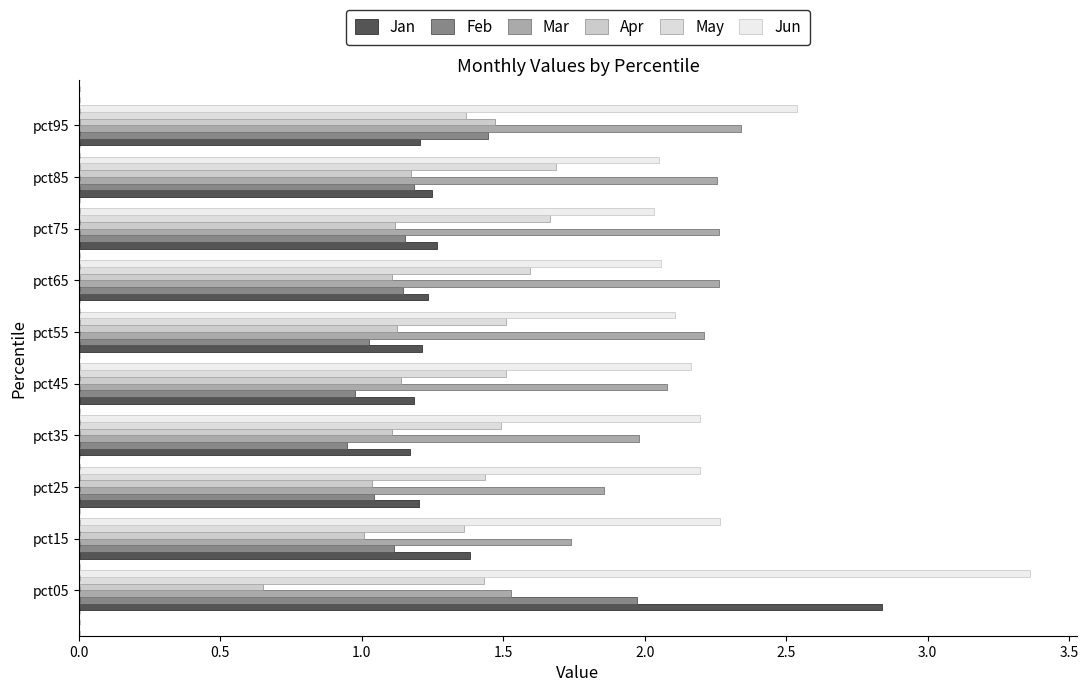

What is the value of the Apr bar at the 2nd from the left?

1.0